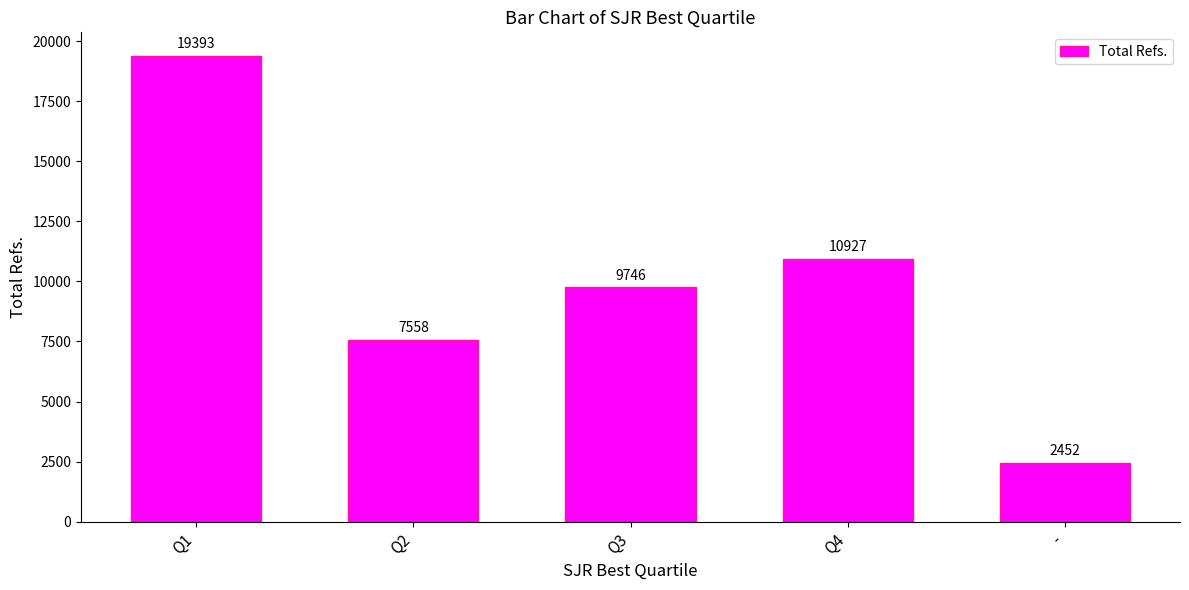

Does the chart contain any negative values?

No